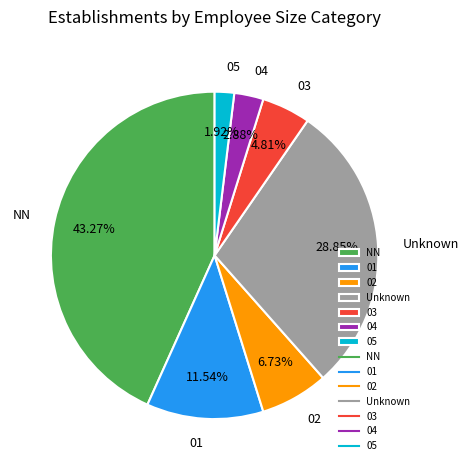

Rank the categories by value from lowest to highest.

05, 04, 03, 02, 01, Unknown, NN